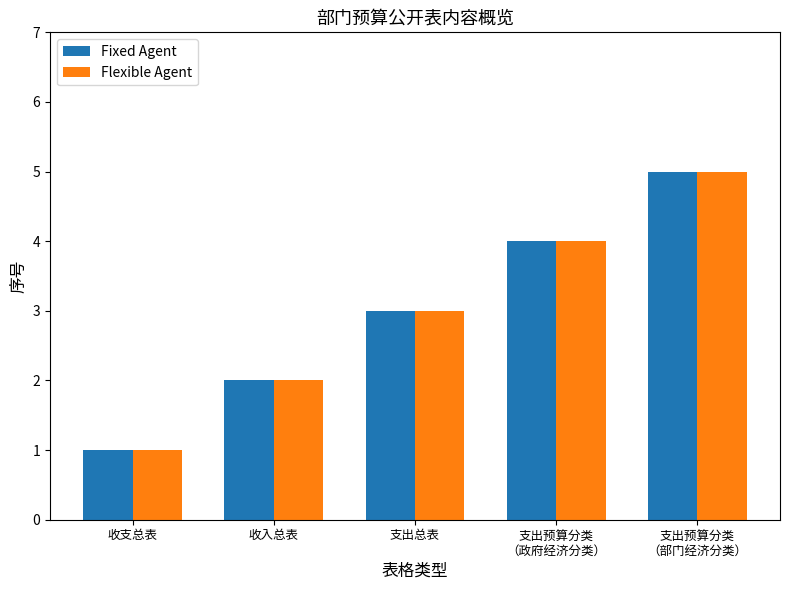

Reading right to left, transcribe all the data shown in this chart.

Fixed Agent: 5	4	3	2	1
Flexible Agent: 5	4	3	2	1